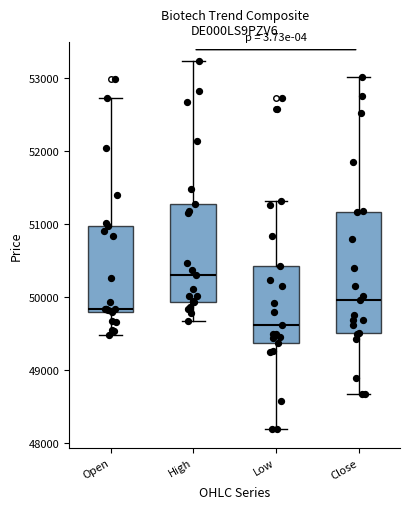

Comparing the boxes themselves (not the whiskers), which one is the tallest?

Close